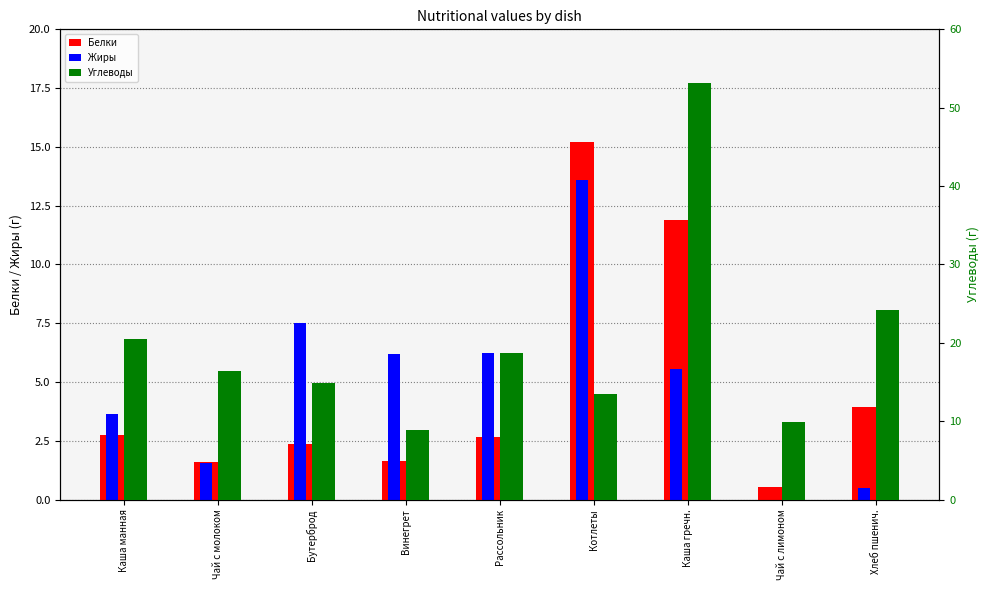

How many data points in Жиры are above 5?

5